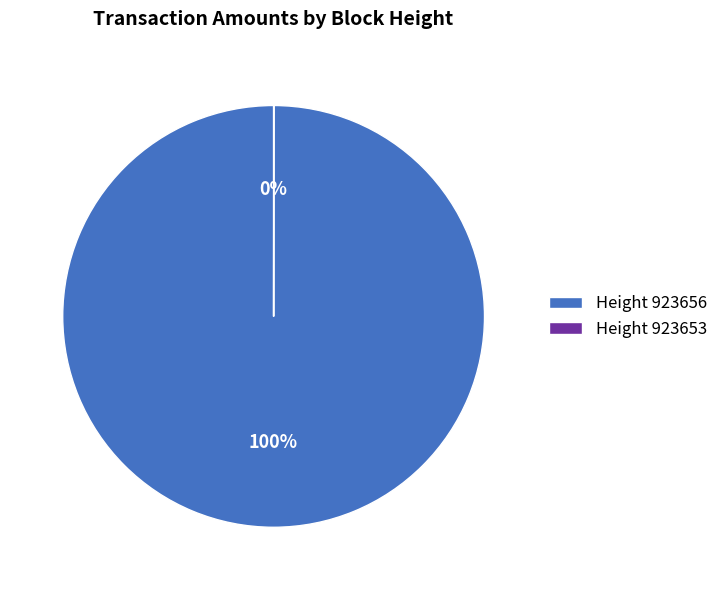

To the nearest percent, what is the average slice percentage?

50%